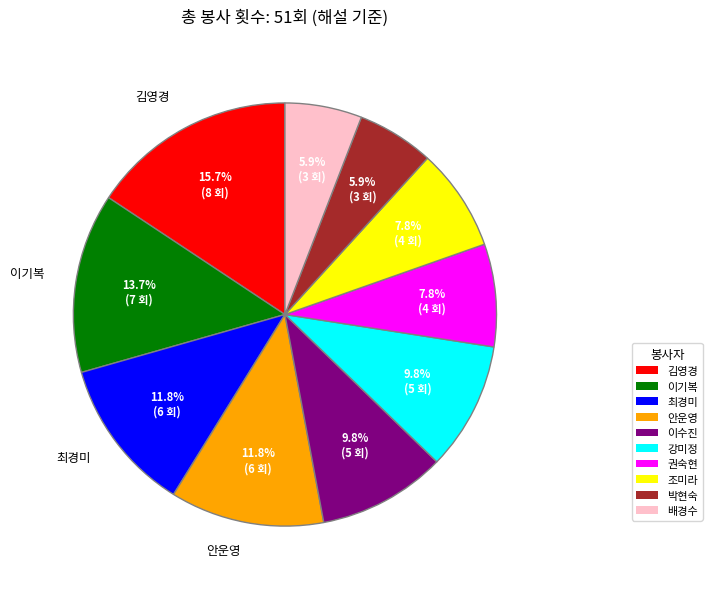

What is the largest slice in the pie chart?

김영경